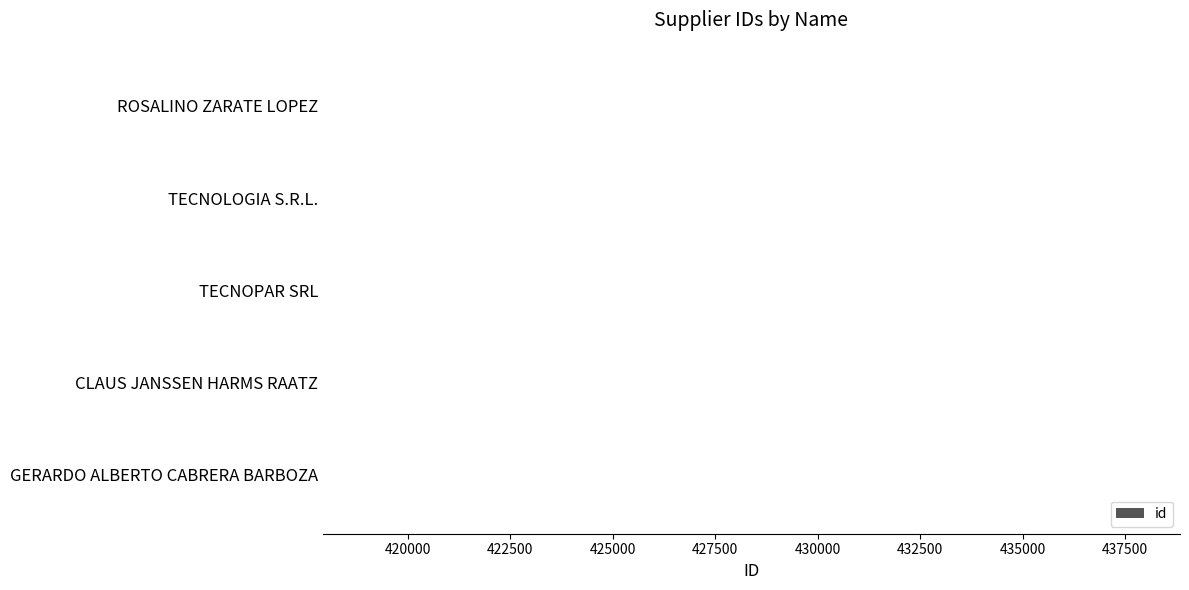

How many bars are there in total?

5